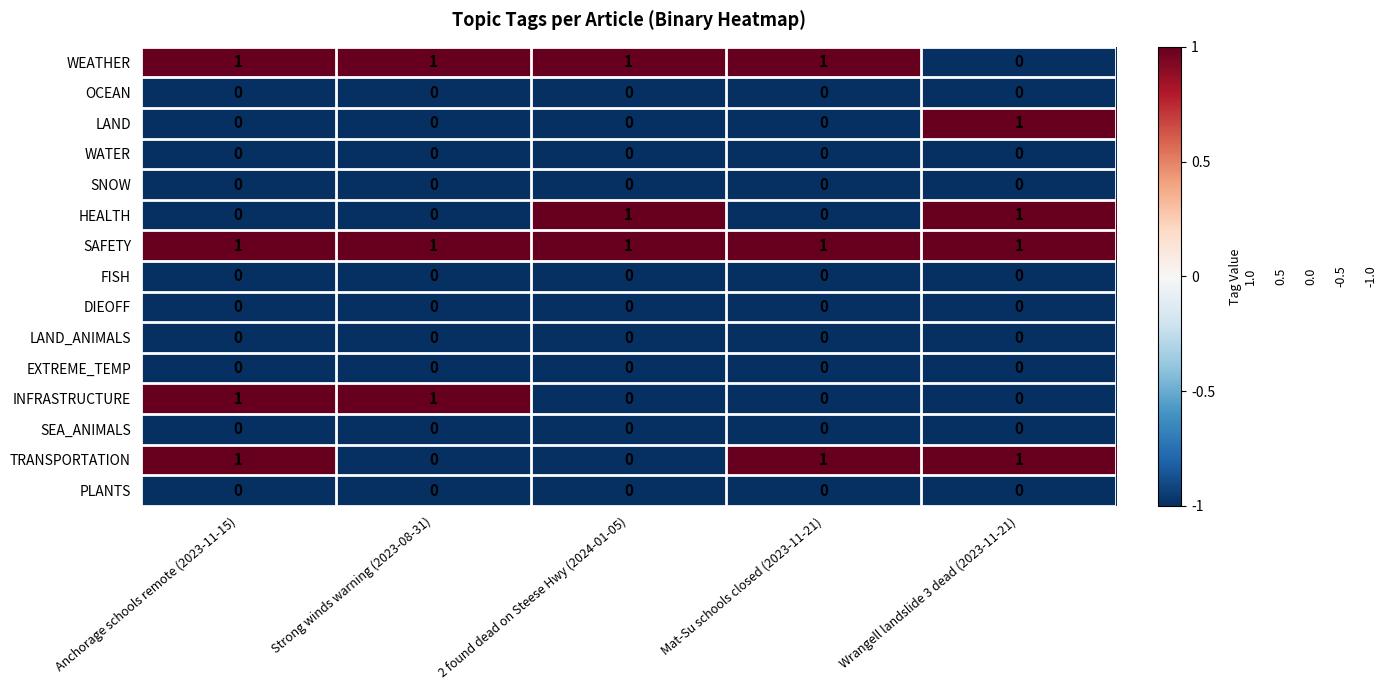

Which series changed the most between Anchorage schools remote (2023-11-15) and Strong winds warning (2023-08-31)?

TRANSPORTATION